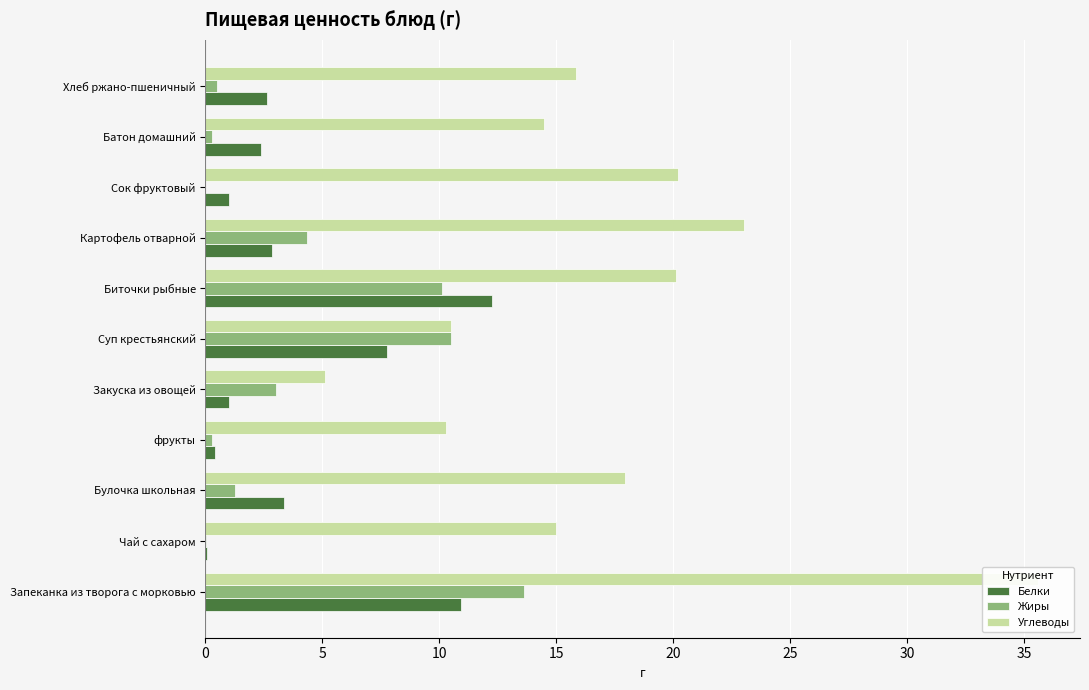

Reading left to right, extract all data points from this chart.

Белки: 10.9	0.1	3.3	0.4	1.0	7.8	12.3	2.9	1.0	2.4	2.6
Жиры: 13.6	0.0	1.3	0.3	3.0	10.5	10.1	4.3	0.0	0.3	0.5
Углеводы: 35.6	15.0	17.9	10.3	5.1	10.5	20.1	23.0	20.2	14.5	15.8